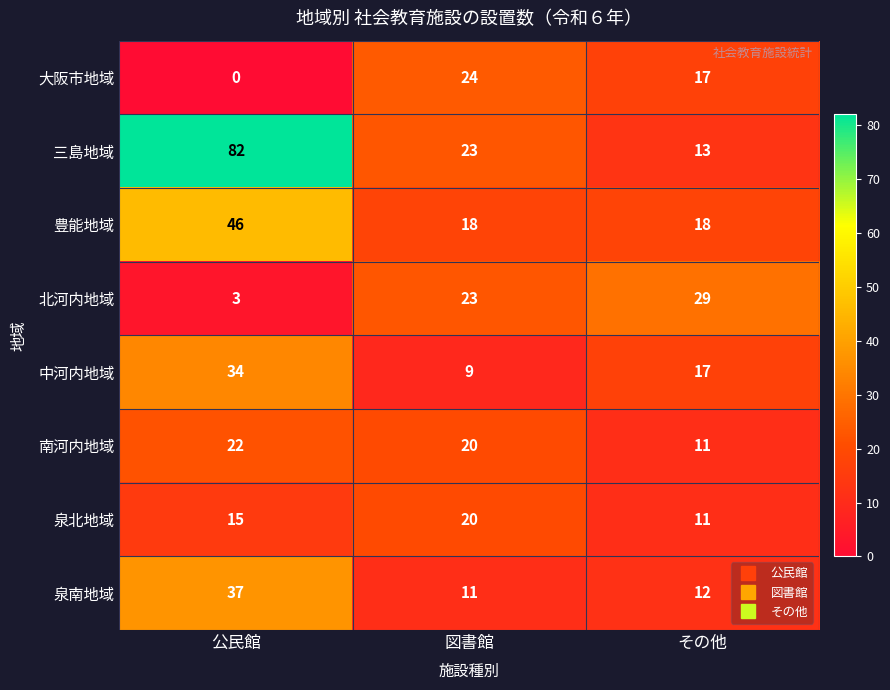

What is the highest value of the 泉北地域 series?

20